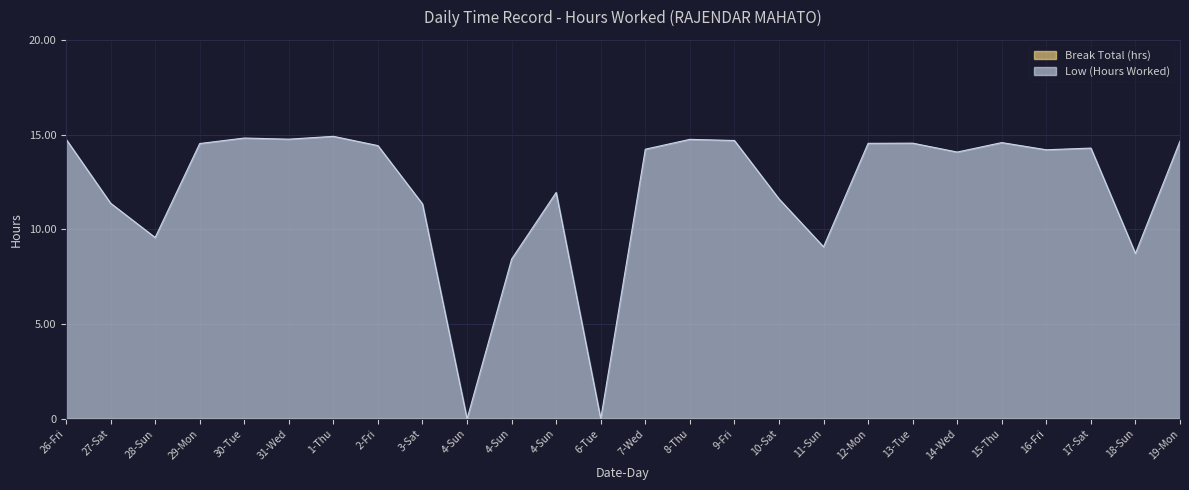

Where is the data nearest to the value 7?

4-Sun